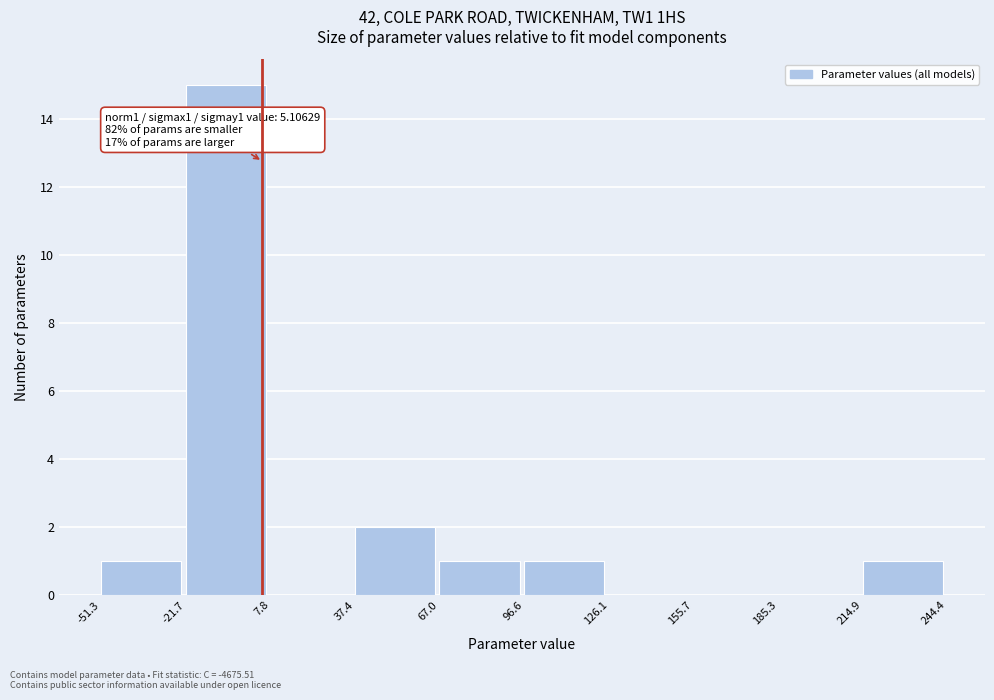

Over which range of the x-axis is the bar tallest?

-21.7 to 7.8